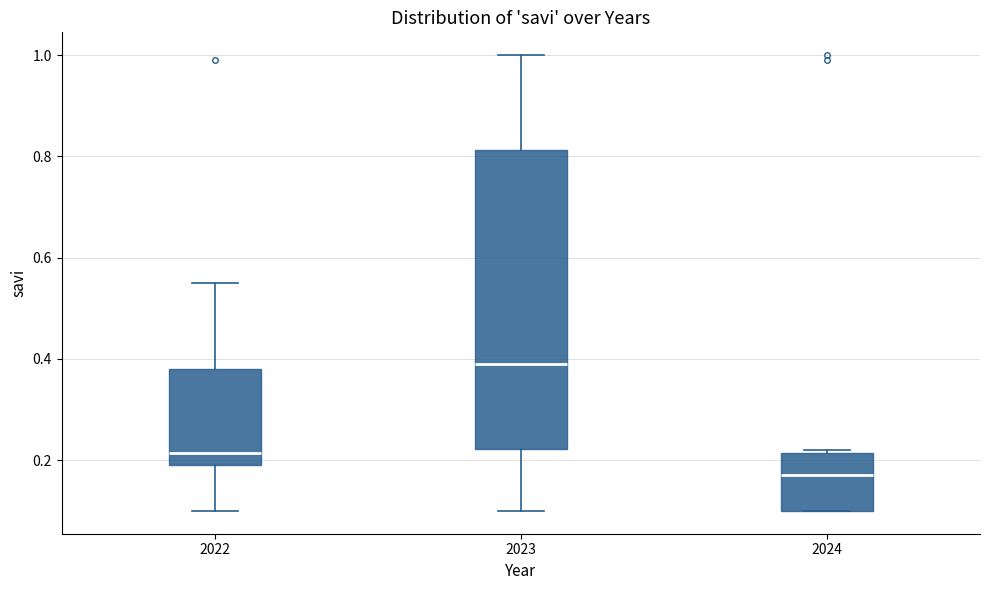

Where is the upper edge of the box at x = 2022 on the y-axis? The values are not printed on the chart, so give them approximately, as read against the axis.

0.38